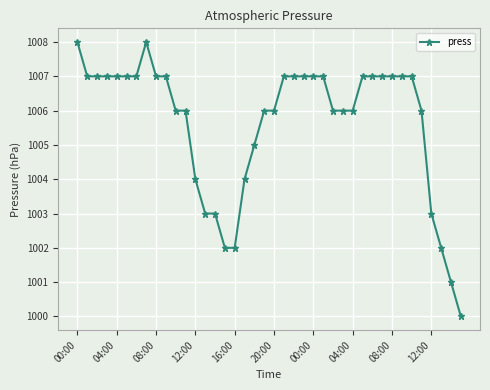

True or false: the data has more than 0 interior local peaks.

True